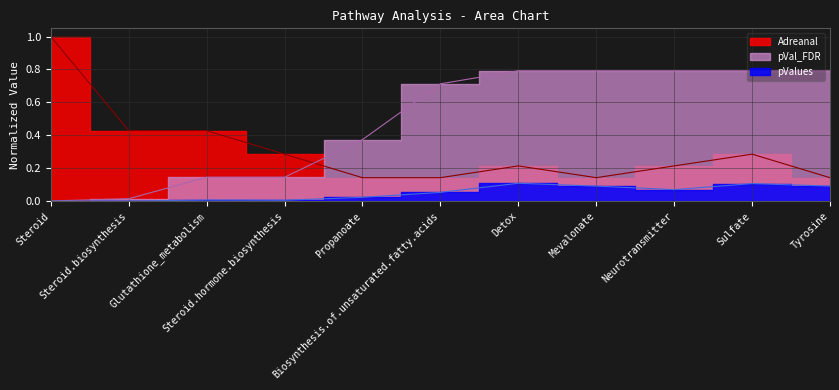

At which category does the chart reach its minimum across all series?

Steroid